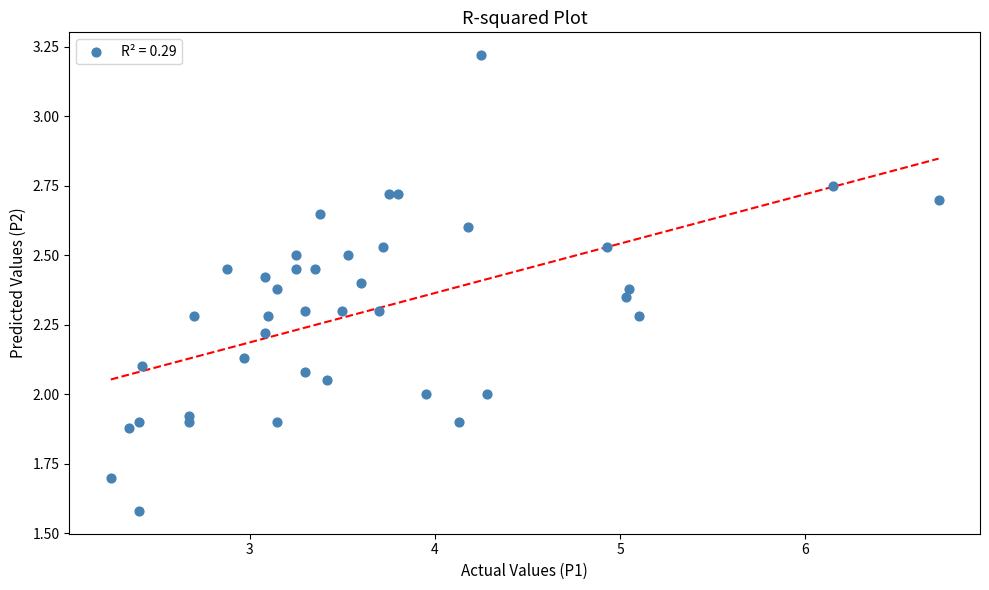

What is the range of X values (max minus min)?

4.5